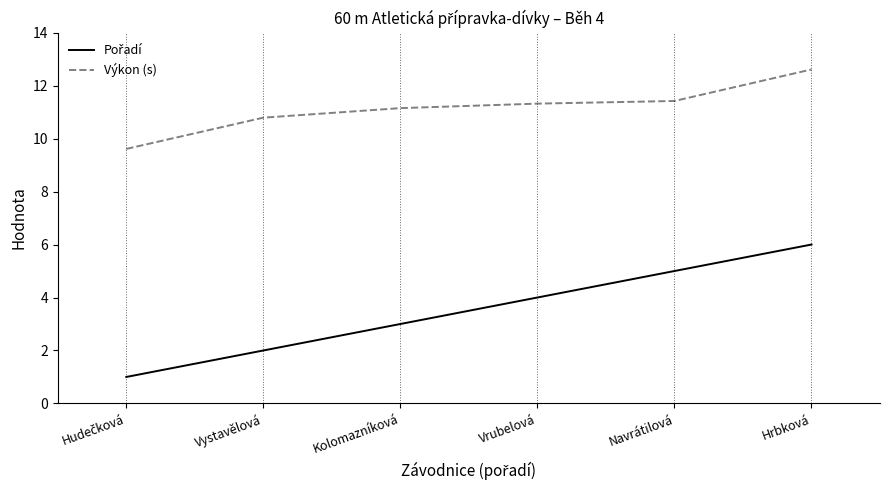

What position from the left is Vystavělová?

2